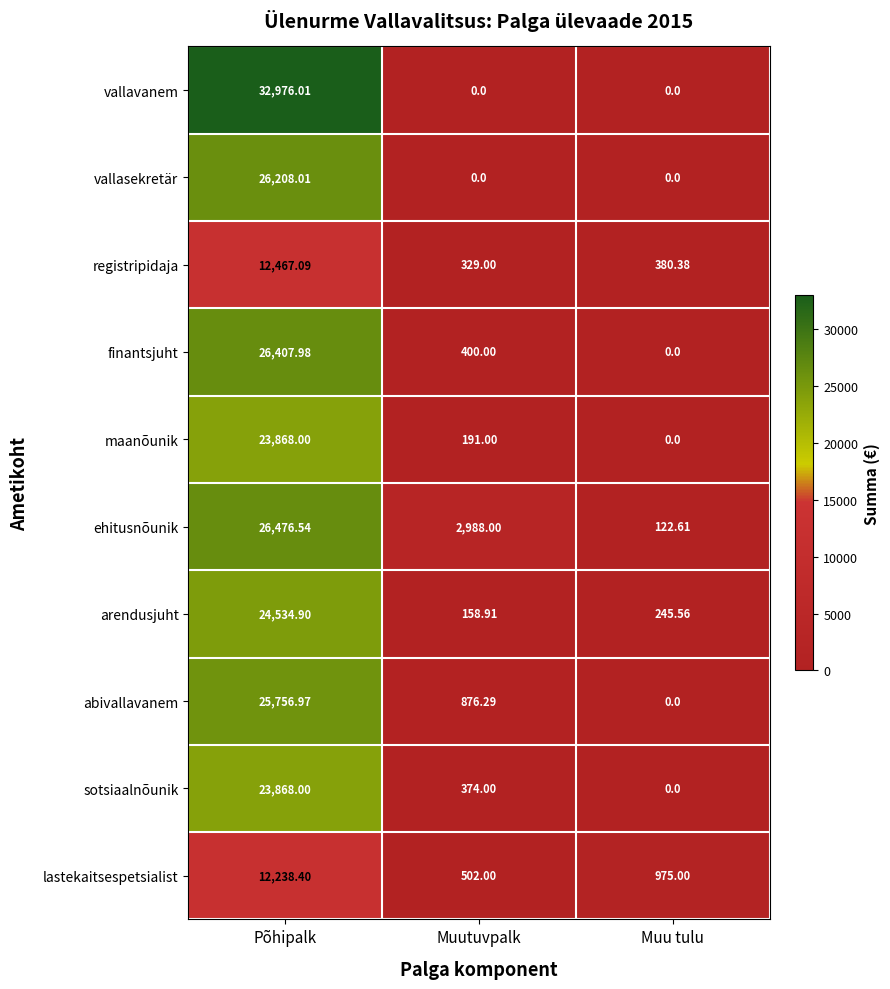

Which series has the largest total across all categories?

vallavanem